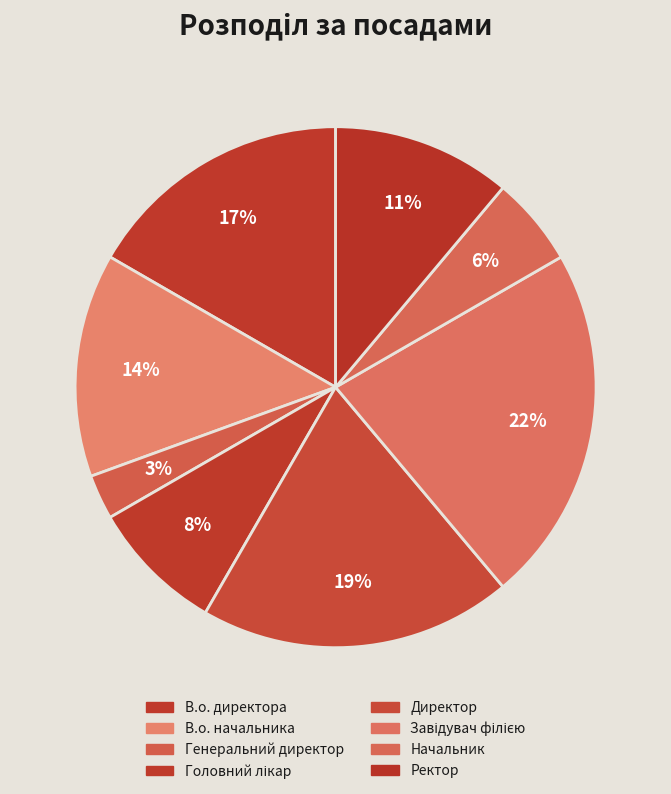

The Завідувач філією slice represents 16% of the pie. True or false?

False